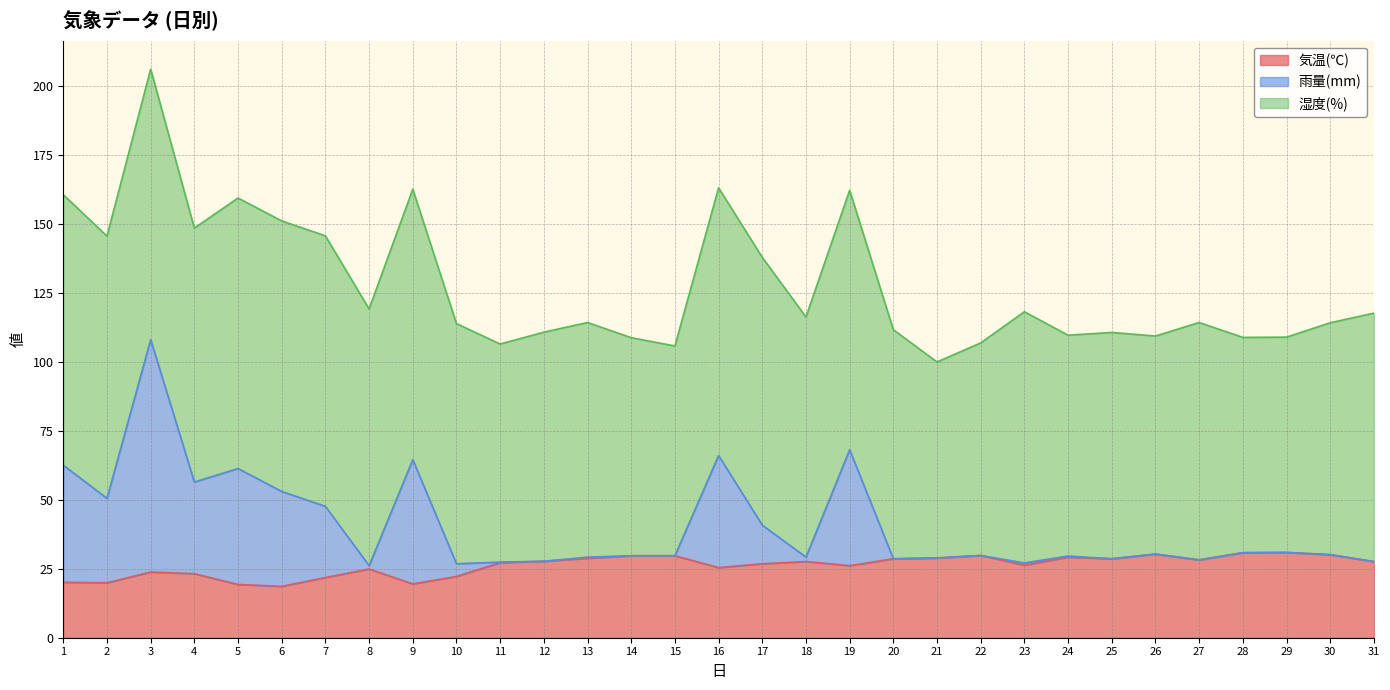

How many data points in 気温(℃) are above 27?

17